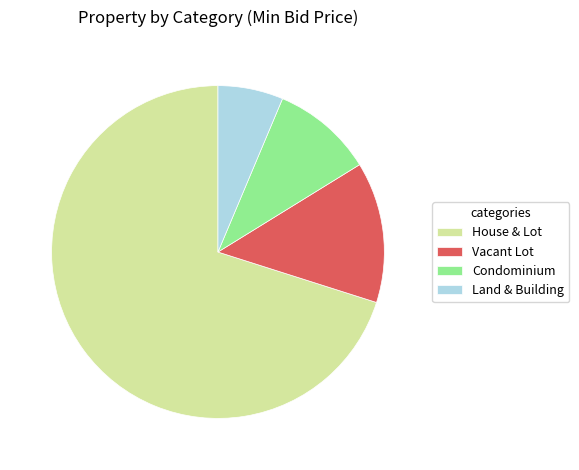

What is the majority slice?

House & Lot